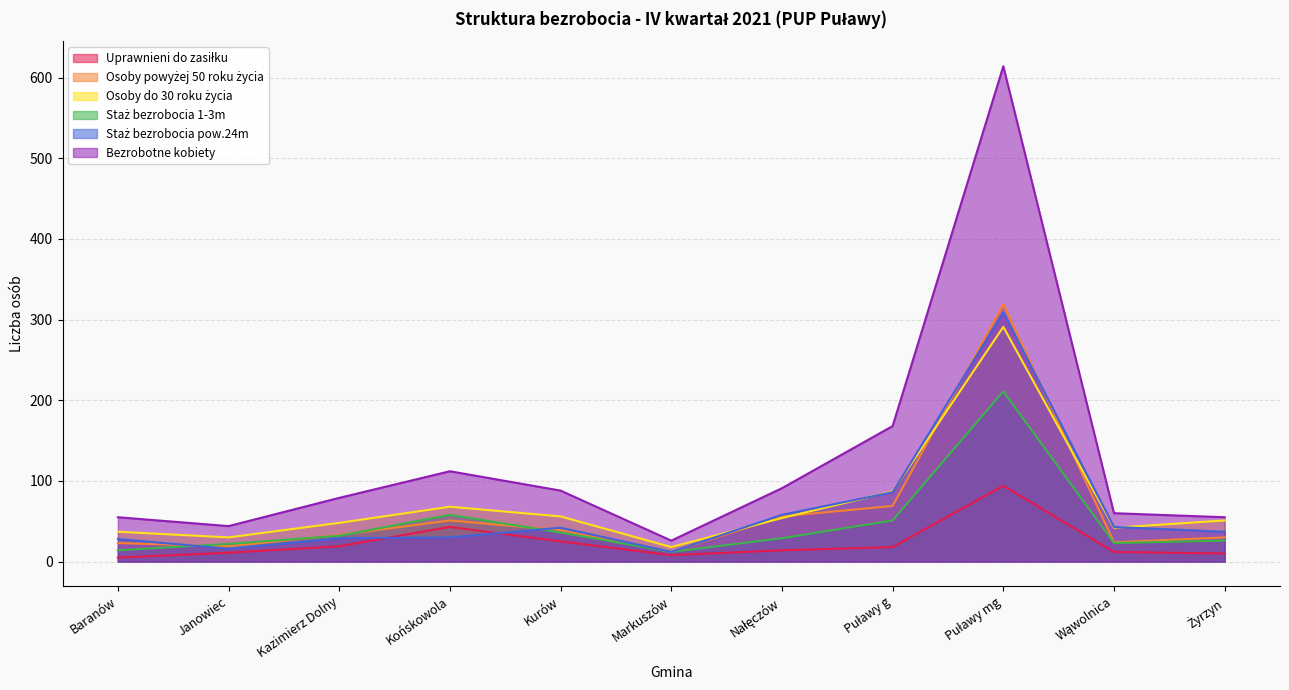

In Staż bezrobocia 1-3m, how many points are higher than both neighbors (excluding endpoints)?

2